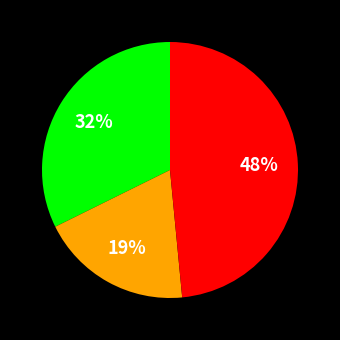

To the nearest percent, what is the average slice percentage?

33%